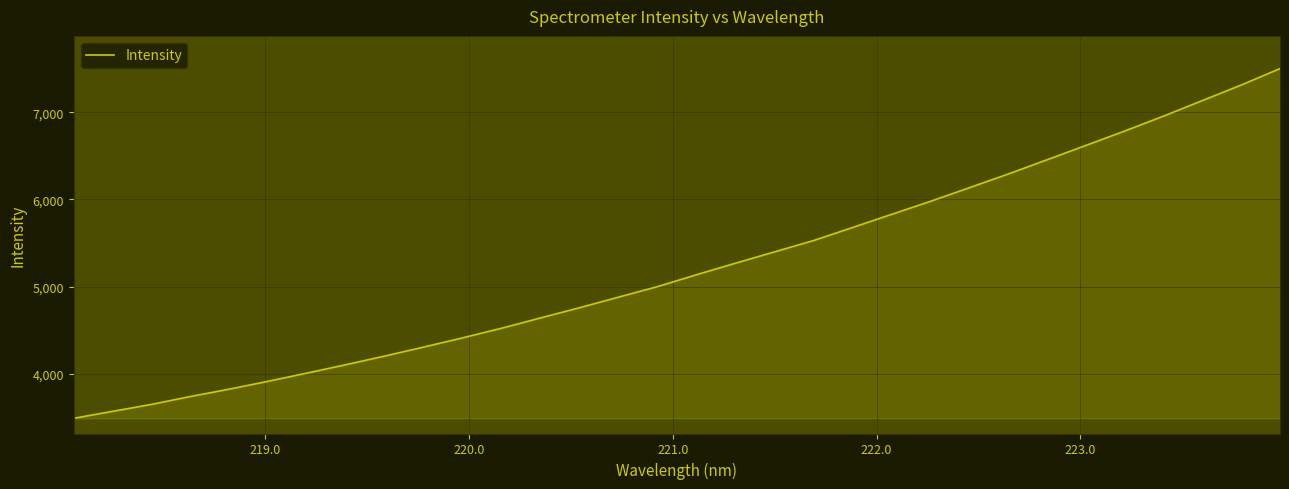

What is the maximum value shown in the chart?

7500.2